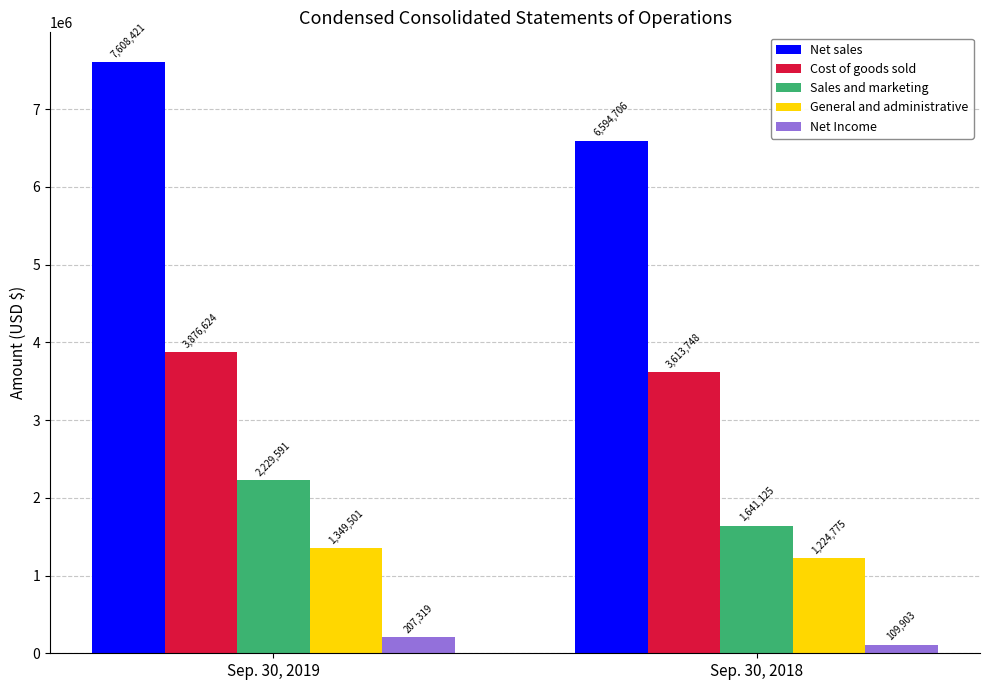

Is it true that General and administrative equals 2051833 at Sep. 30, 2018?

False